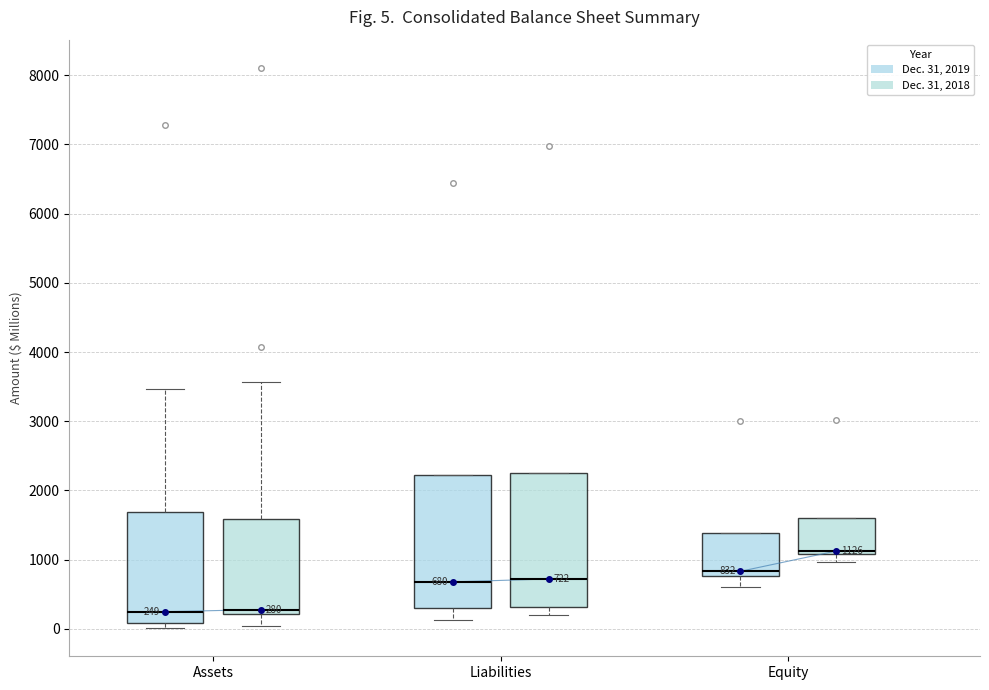

Which box's median line is the highest?

Equity (Dec. 31, 2018)